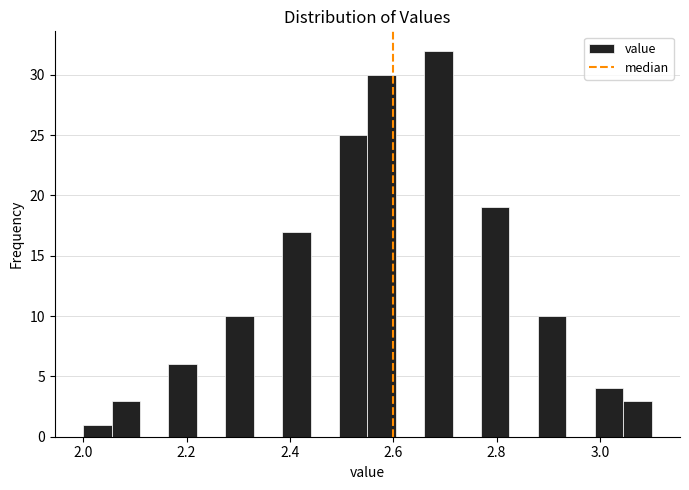

Around what value on the x-axis is the tallest bar? Give the approximate position of its centre, as read against the axis.

2.68